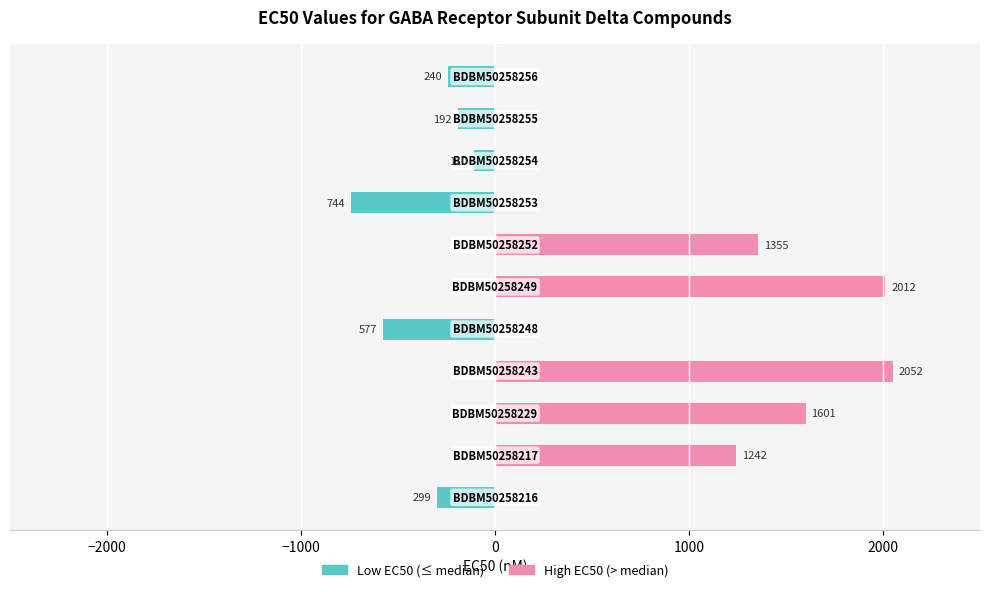

The value of High EC50 (> median) at 0 is 3051. True or false?

False